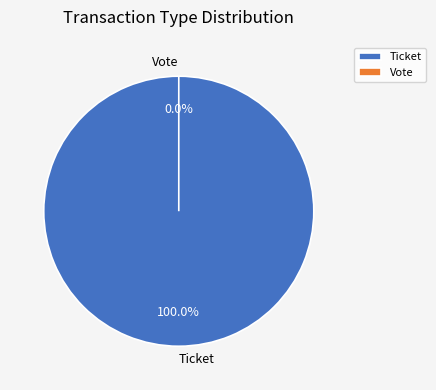

Between Vote and Ticket, which is larger?

Ticket